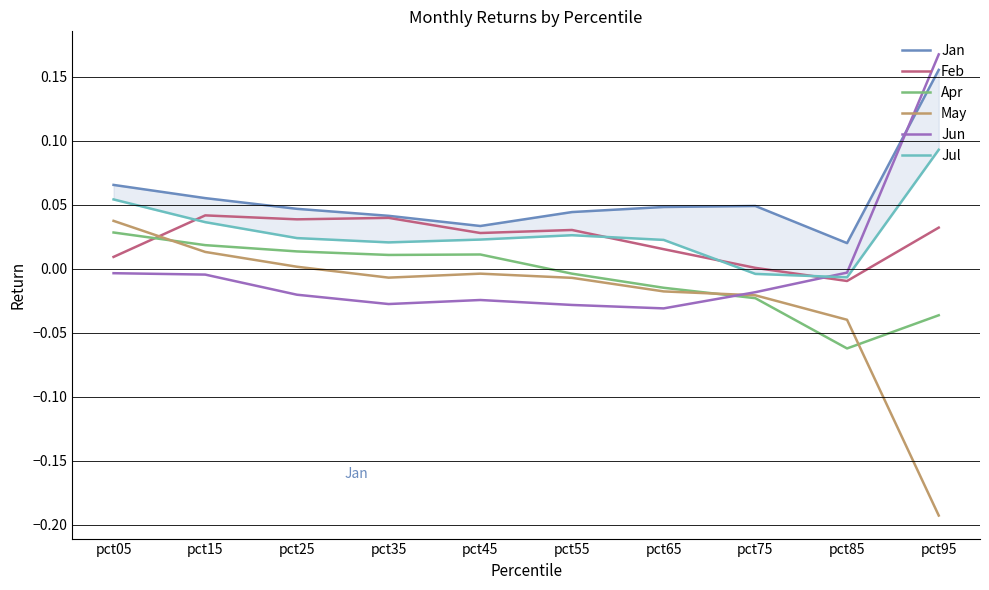

Reading right to left, extract all data points from this chart.

Jan: 0.2	0.0	0.0	0.0	0.0	0.0	0.0	0.0	0.1	0.1
Feb: 0.0	-0.0	0.0	0.0	0.0	0.0	0.0	0.0	0.0	0.0
Apr: -0.0	-0.1	-0.0	-0.0	-0.0	0.0	0.0	0.0	0.0	0.0
May: -0.2	-0.0	-0.0	-0.0	-0.0	-0.0	-0.0	0.0	0.0	0.0
Jun: 0.2	-0.0	-0.0	-0.0	-0.0	-0.0	-0.0	-0.0	-0.0	-0.0
Jul: 0.1	-0.0	-0.0	0.0	0.0	0.0	0.0	0.0	0.0	0.1